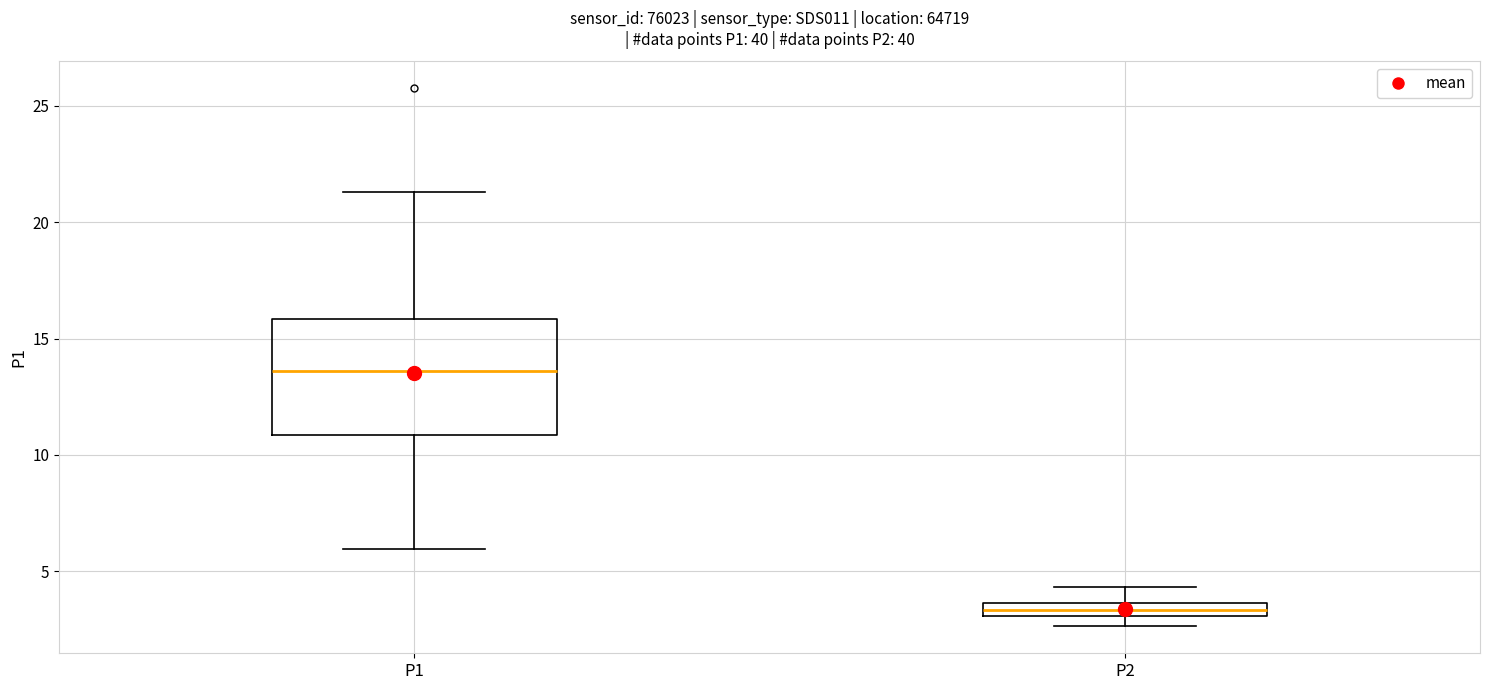

Which box is the tallest, from its lower edge to its upper edge?

P1